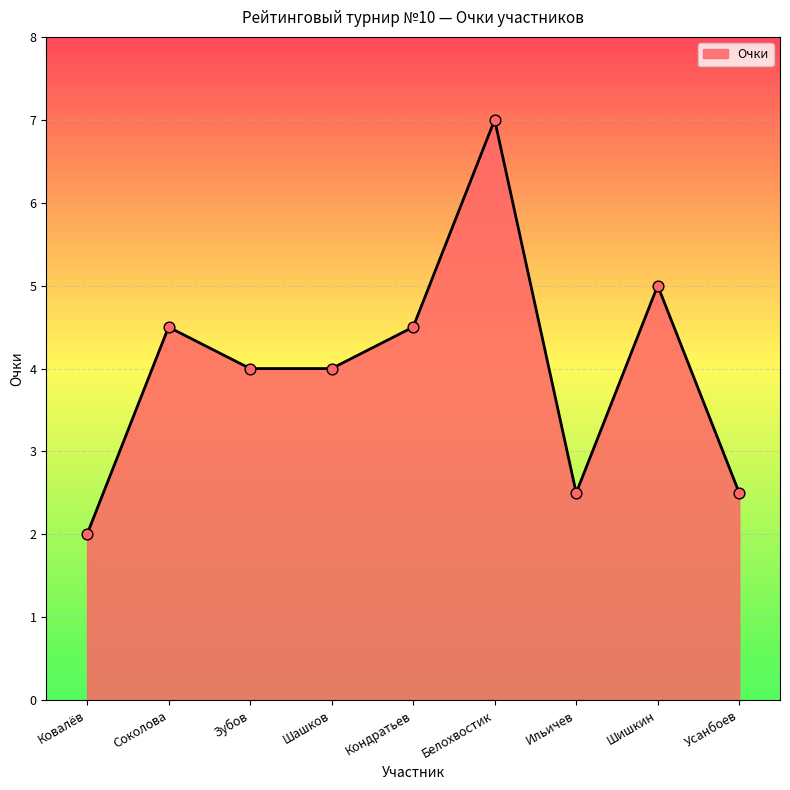

The value of Очки at Ковалёв is 2.0. True or false?

True